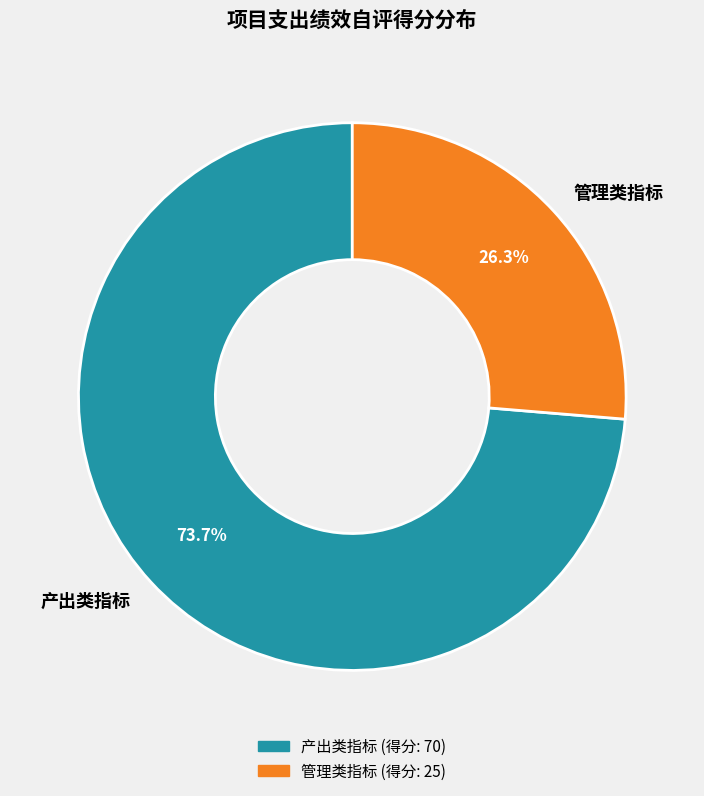

Does 产出类指标 account for over 50% of the chart?

Yes